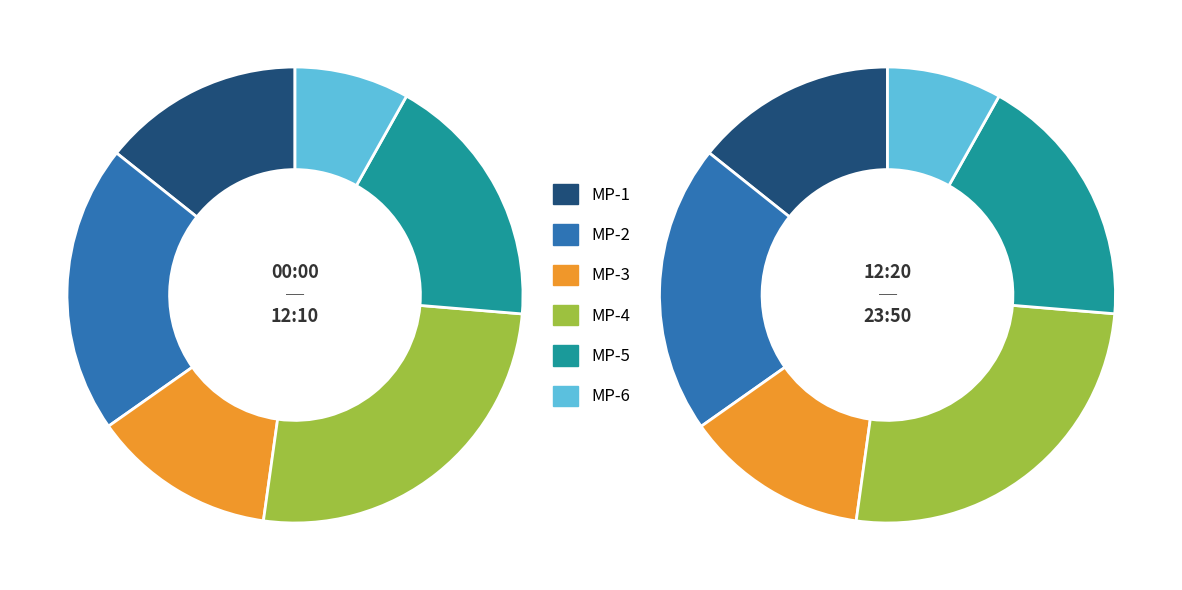

True or false: MP-2 accounts for 20% of the total.

True